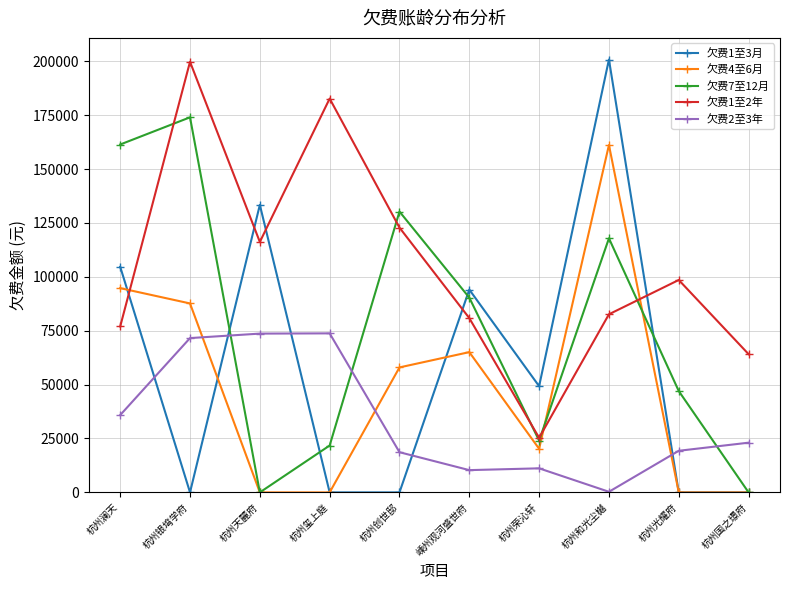

What is the difference between the second highest and minimum values in the 欠费7至12月 series?

161379.5